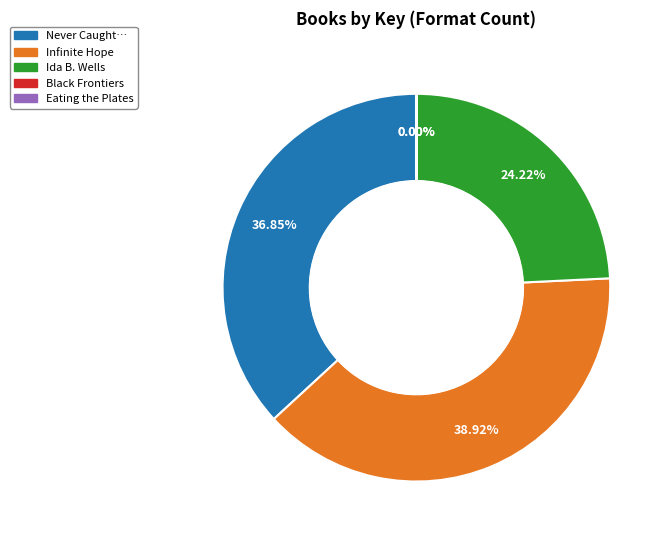

Does any single category account for the majority?

No